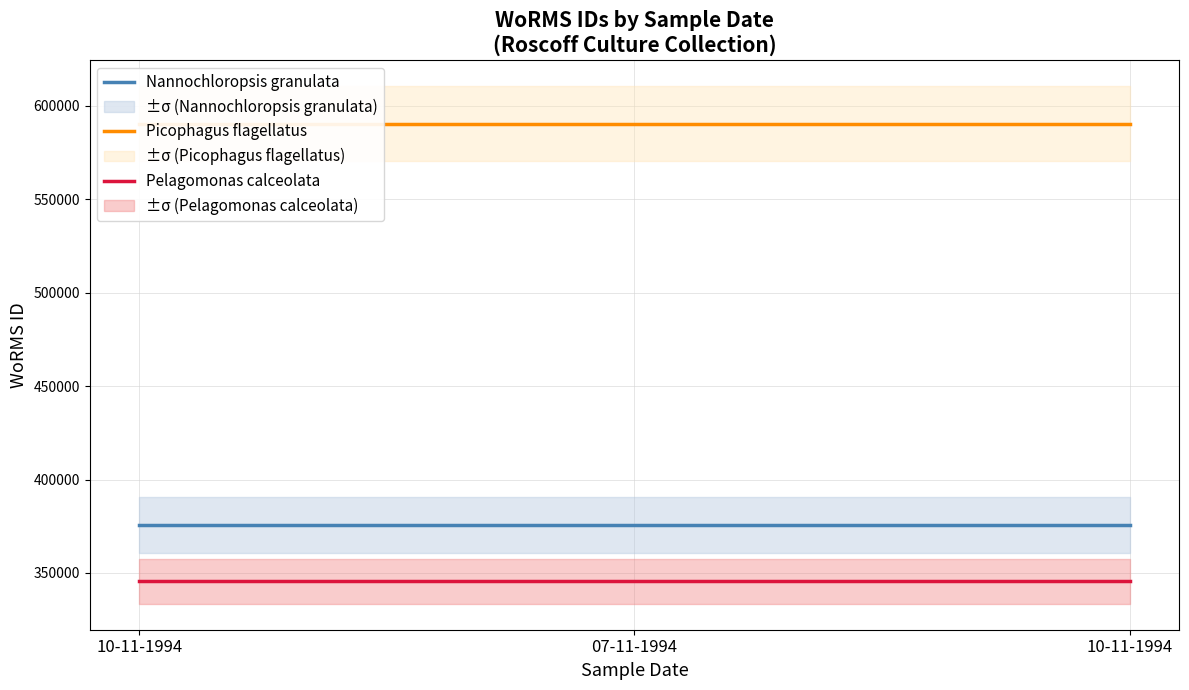

The value of Nannochloropsis granulata at 07-11-1994 is 375856. True or false?

True